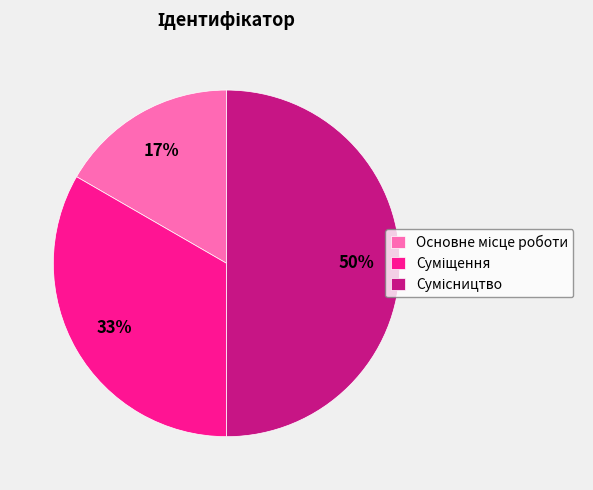

To the nearest percent, what is the difference between the largest and smallest slice percentages?

33%